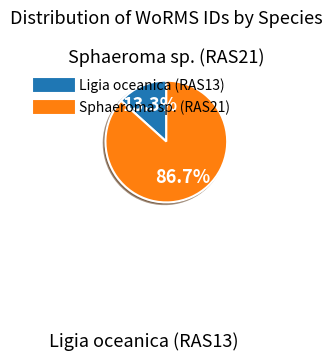

To the nearest percent, what percentage of the pie is Ligia oceanica (RAS13)?

13%